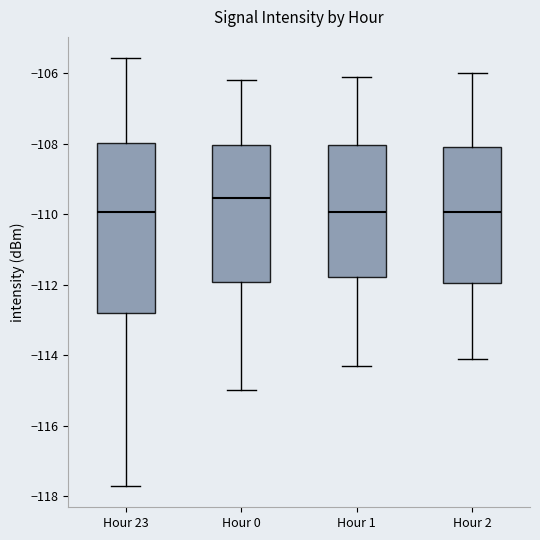

Comparing the boxes themselves (not the whiskers), which one is the tallest?

Hour 23